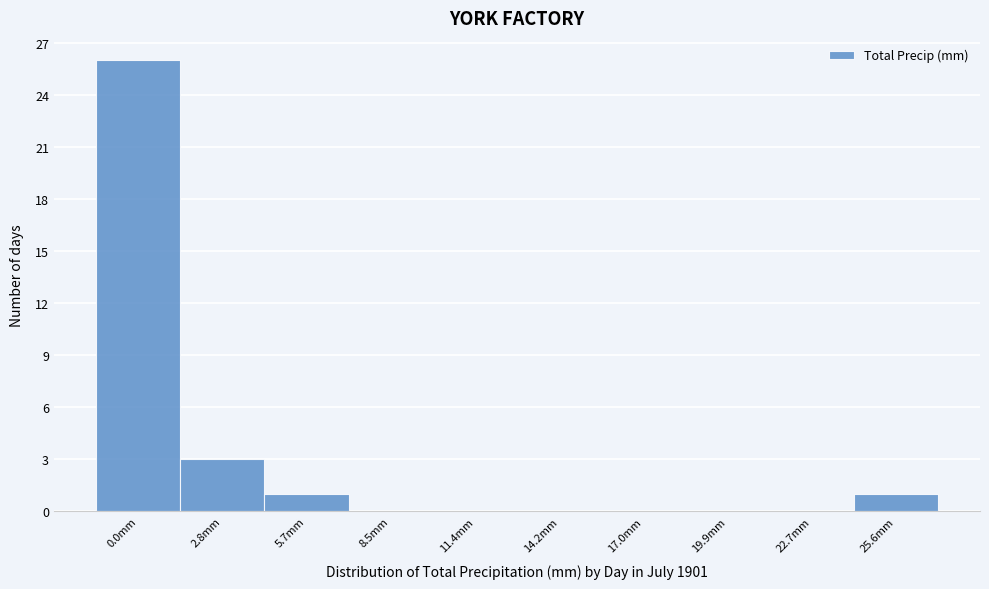

Reading left to right, transcribe all the data shown in this chart.

0.0mm=26	2.8mm=3	5.7mm=1	8.5mm=0	11.4mm=0	14.2mm=0	17.0mm=0	19.9mm=0	22.7mm=0	25.6mm=1